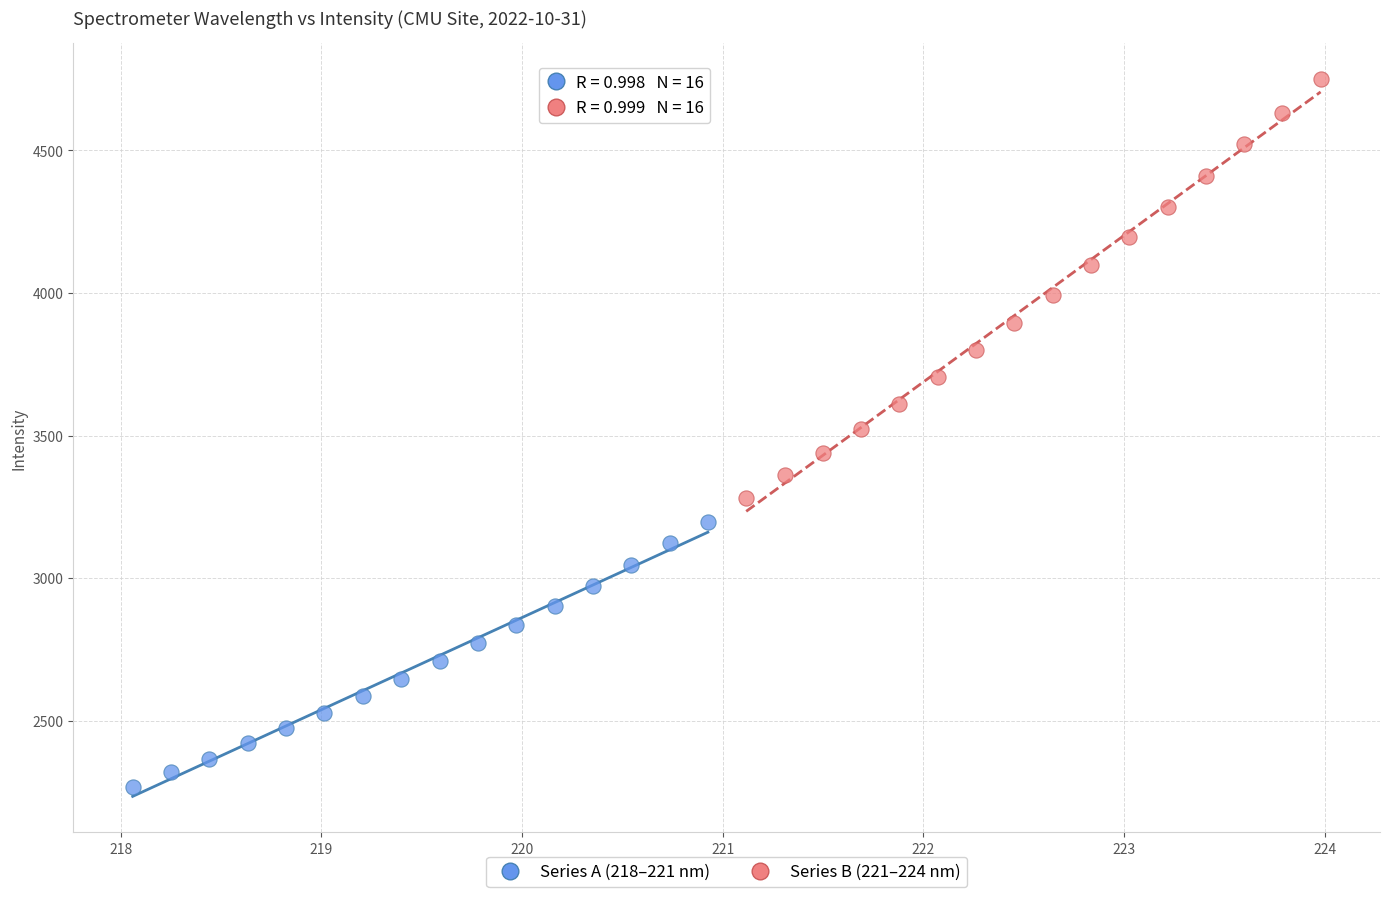

Which series has the largest Y range (max minus min)?

Series B (221–224 nm)